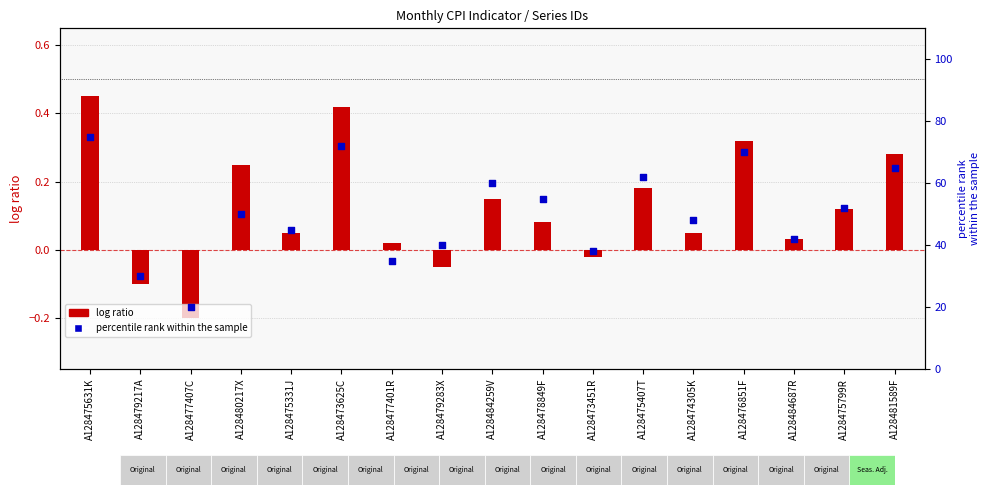

Is the value of log ratio at A128477407C greater than the value of percentile rank within the sample at A128484687R?

No